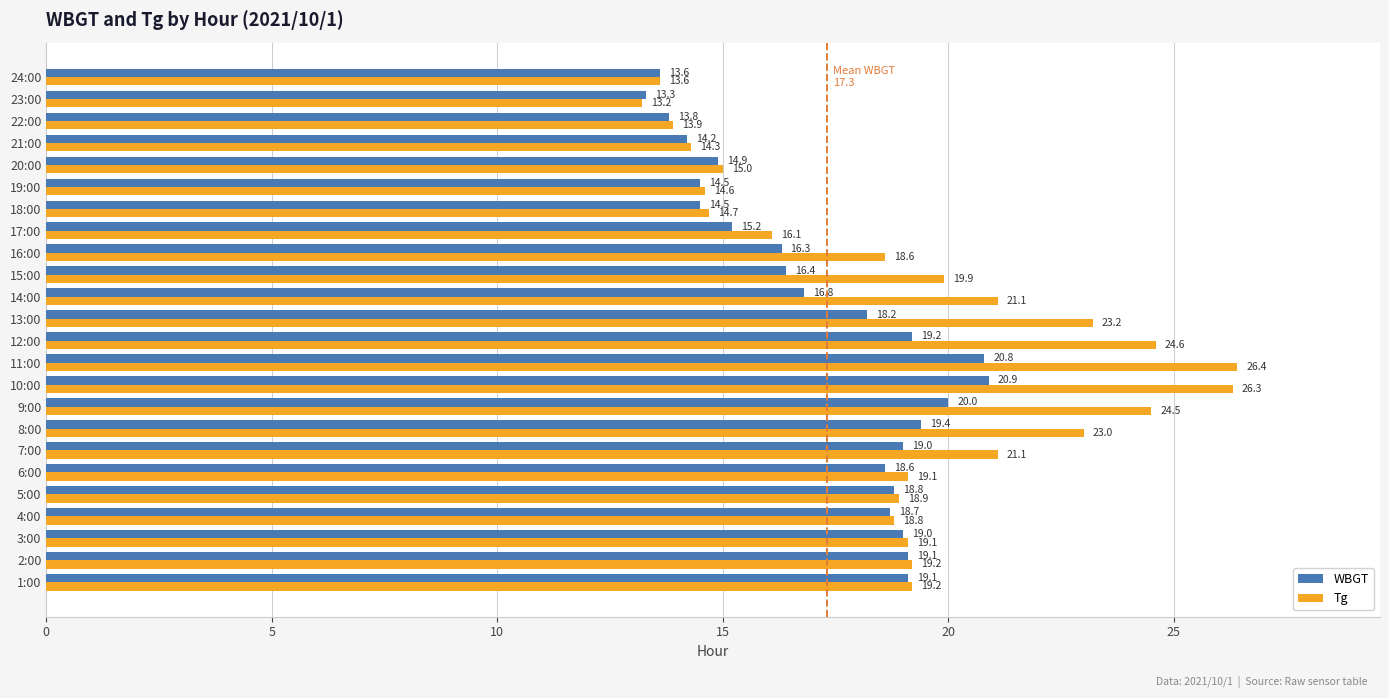

At how many categories does at least one series exceed 25?

2